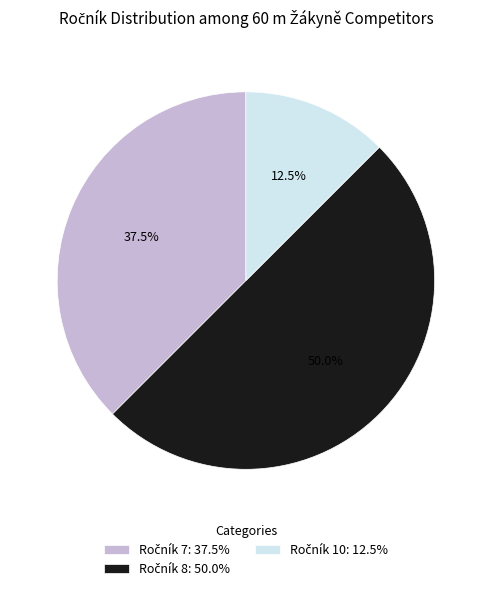

Is there a majority slice in this chart?

No